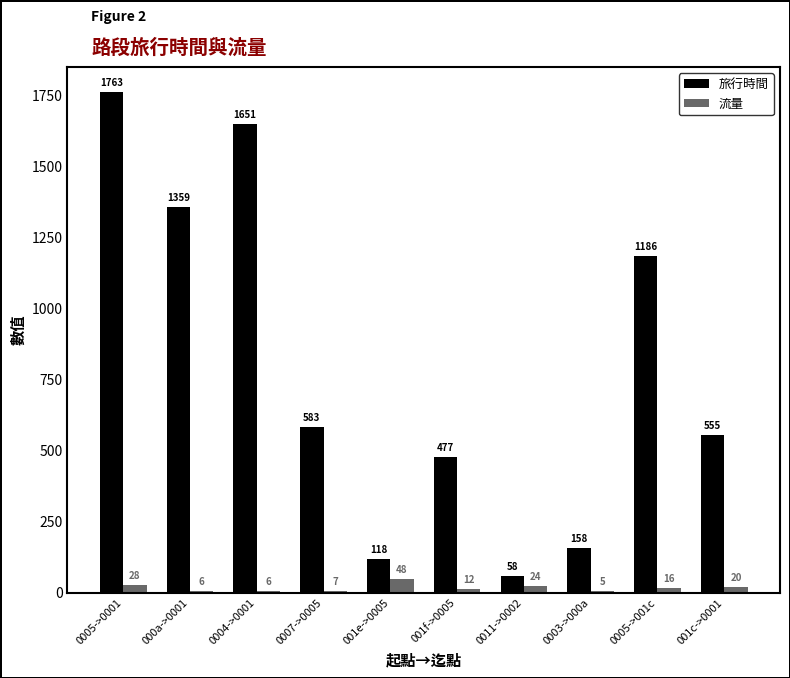

The 旅行時間 series shows 524 at 0005->001c. True or false?

False